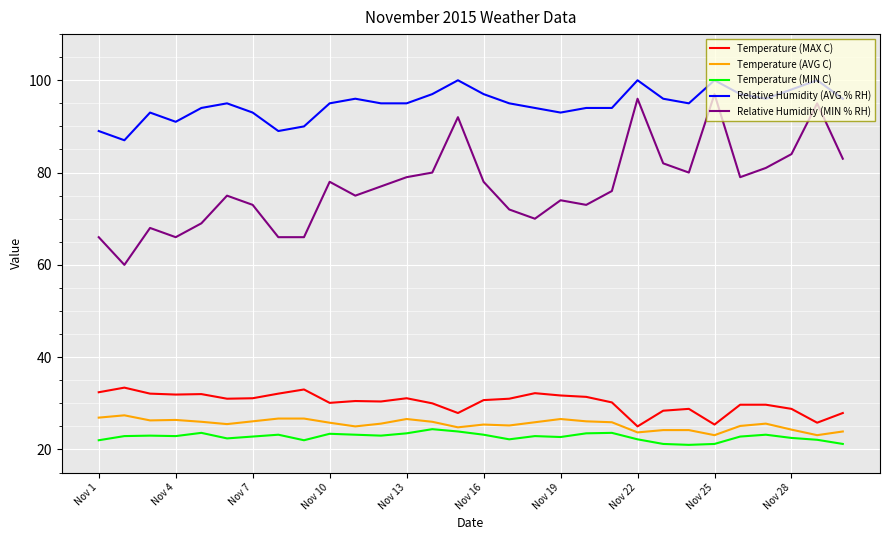

True or false: Temperature (MIN C) and Temperature (MAX C) intersect in this chart.

False